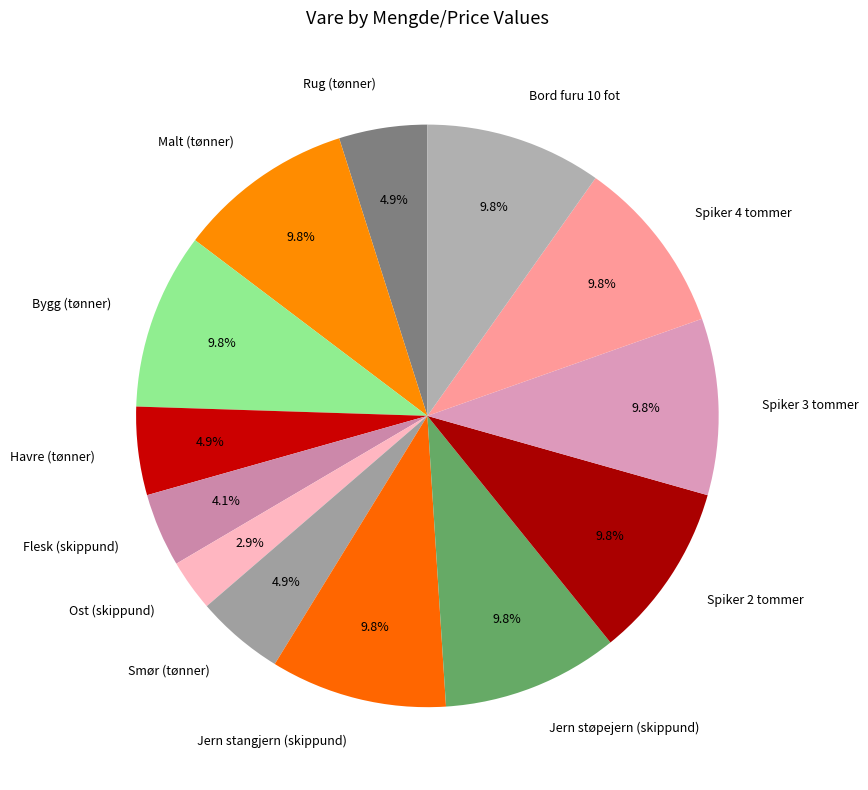

What portion of the pie excludes Jern stangjern (skippund)?

90.2%